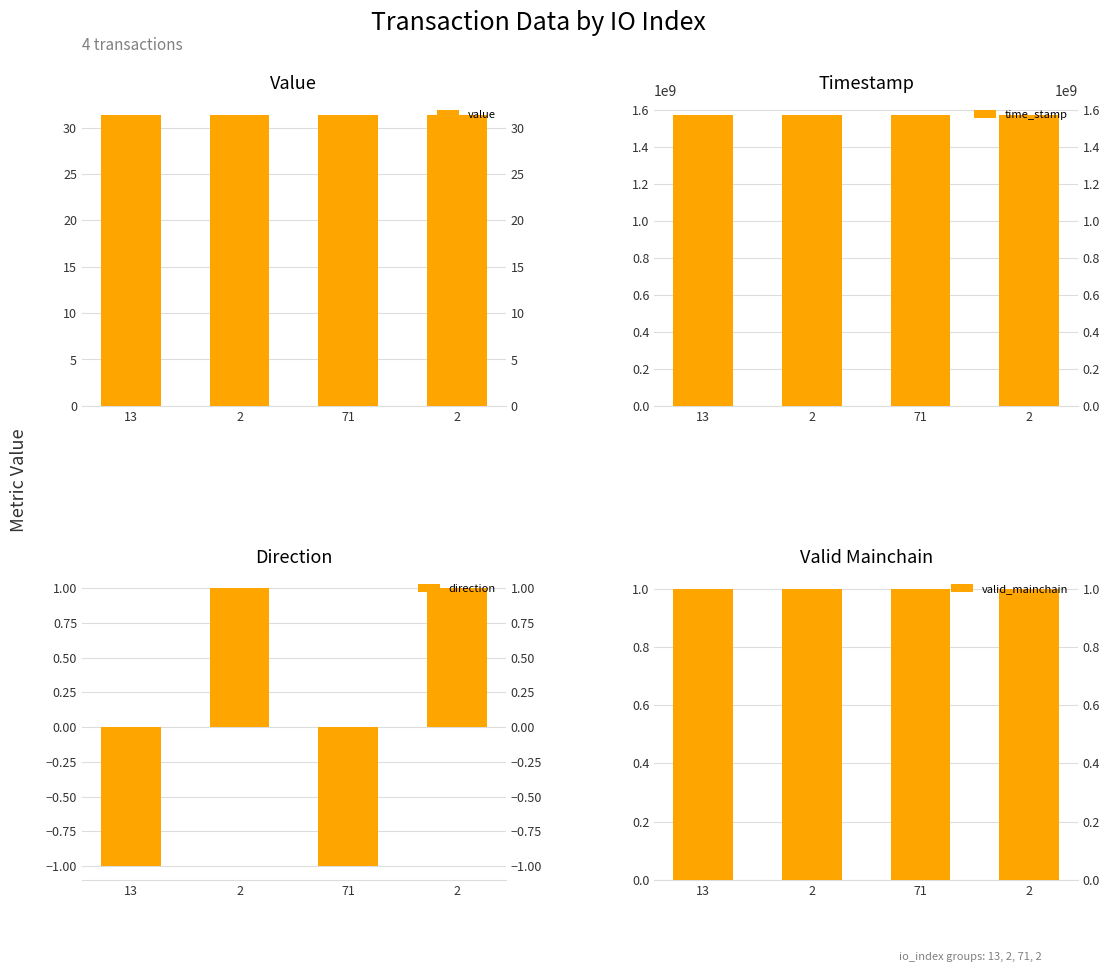

At which category is the sum across all series the highest?

13